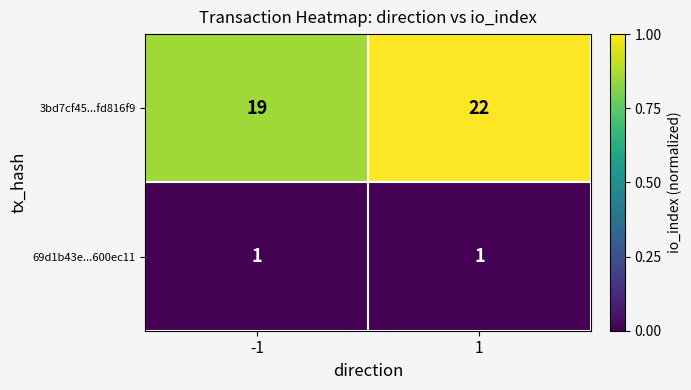

Reading left to right, list all the values displayed in this chart.

3bd7cf45...fd816f9: 19	22
69d1b43e...600ec11: 1	1